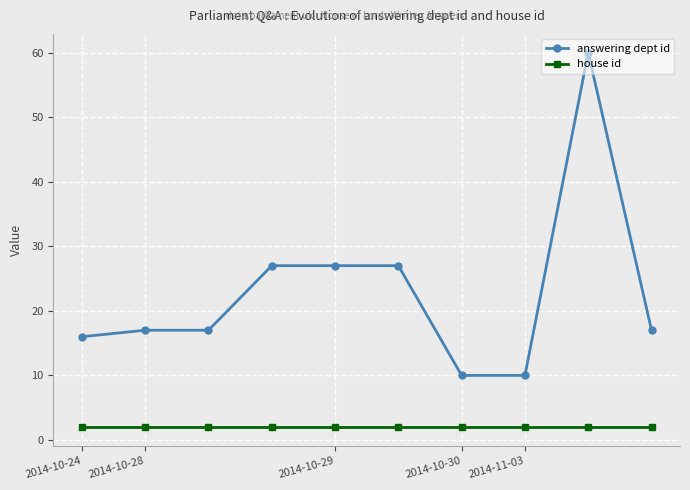

Rank the series by their maximum value, from lowest to highest.

house id, answering dept id